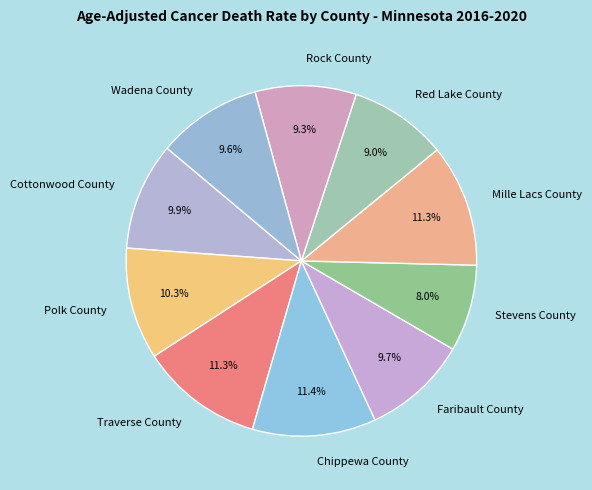

Is Mille Lacs County the majority of the pie?

No